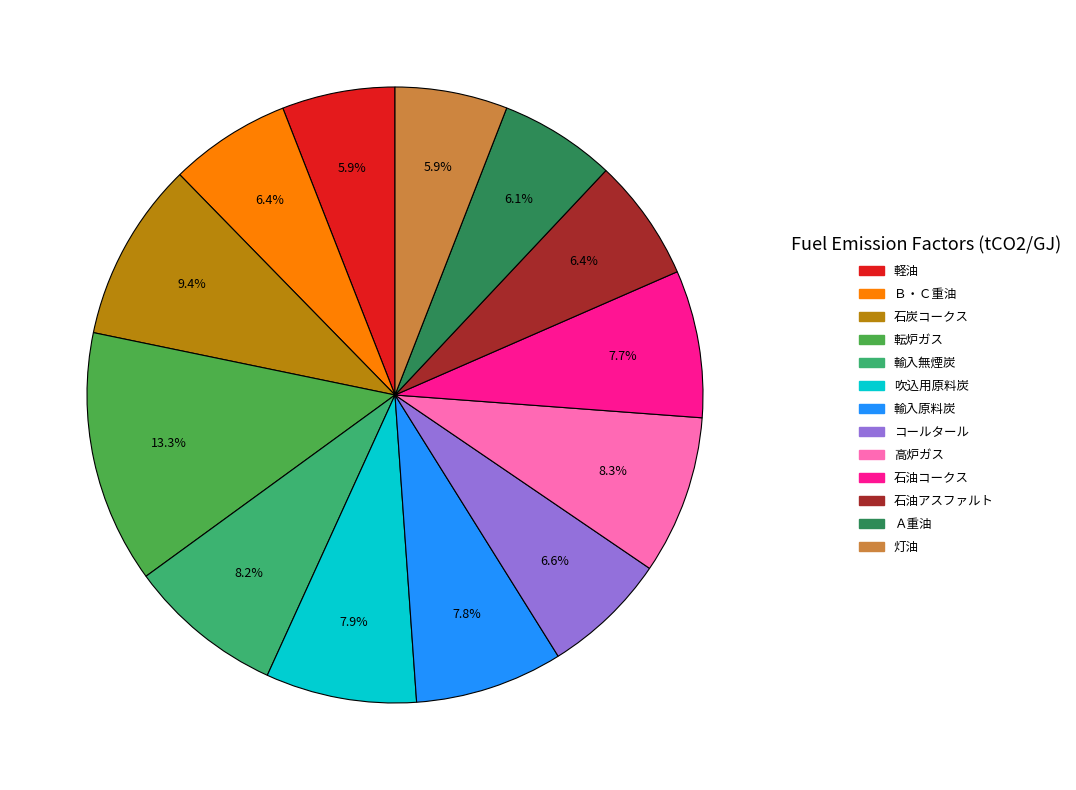

What percentage is NOT represented by Ａ重油?

93.9%